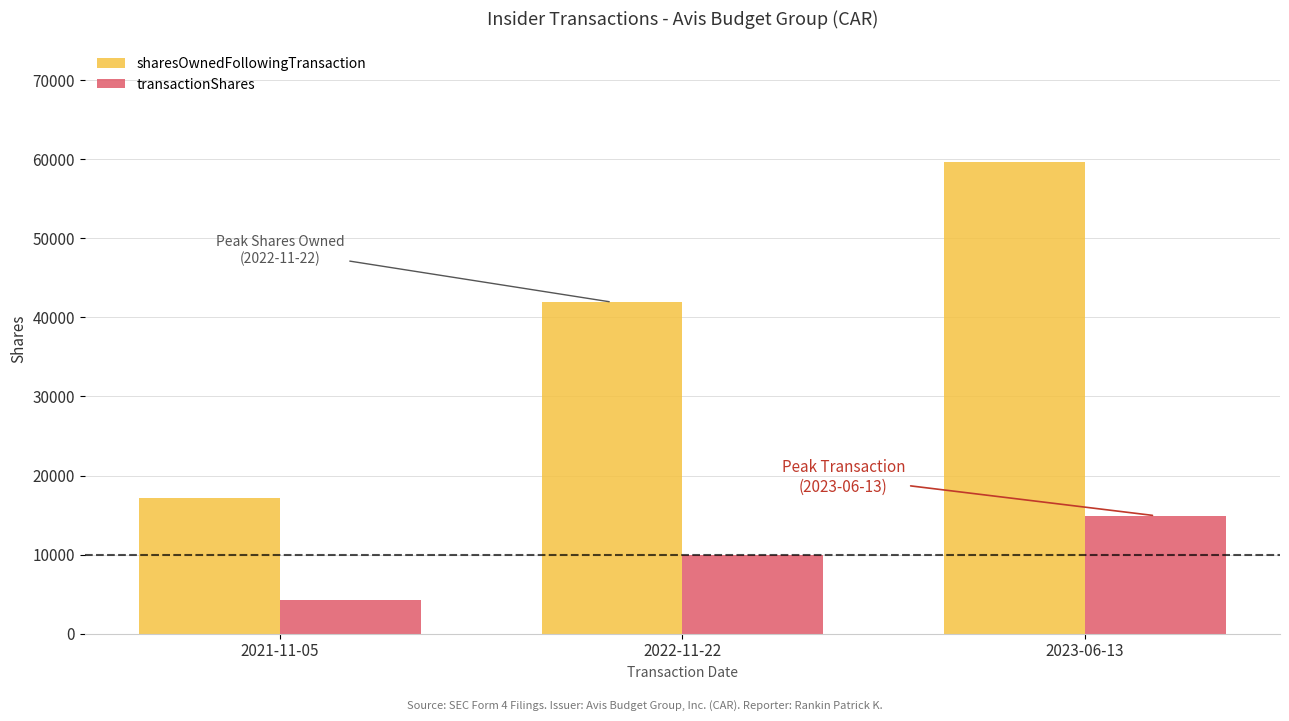

Which series has the widest spread of values?

sharesOwnedFollowingTransaction